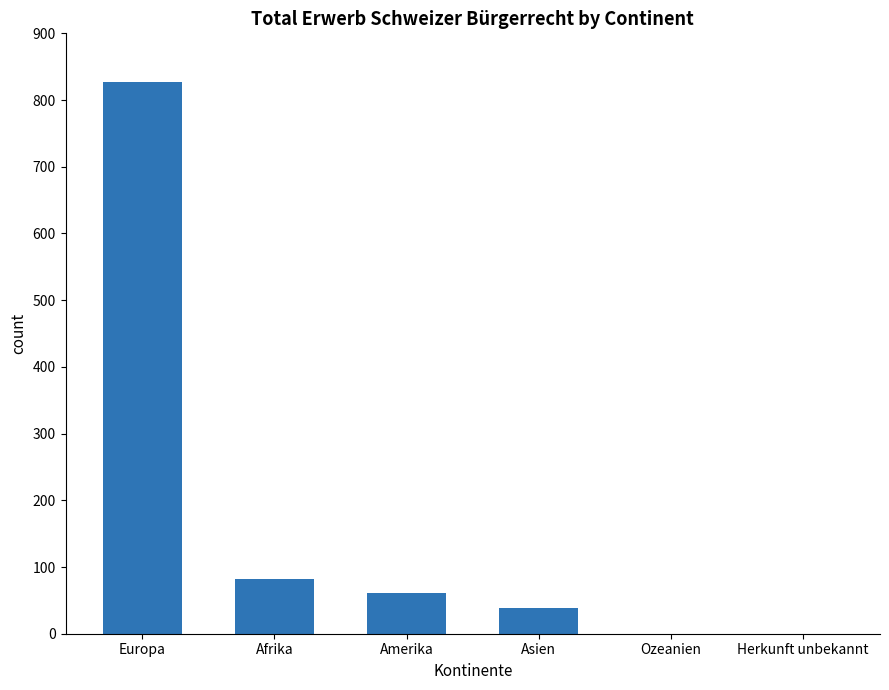

Reading left to right, what are all the values shown in this chart?

827	82	61	38	0	0